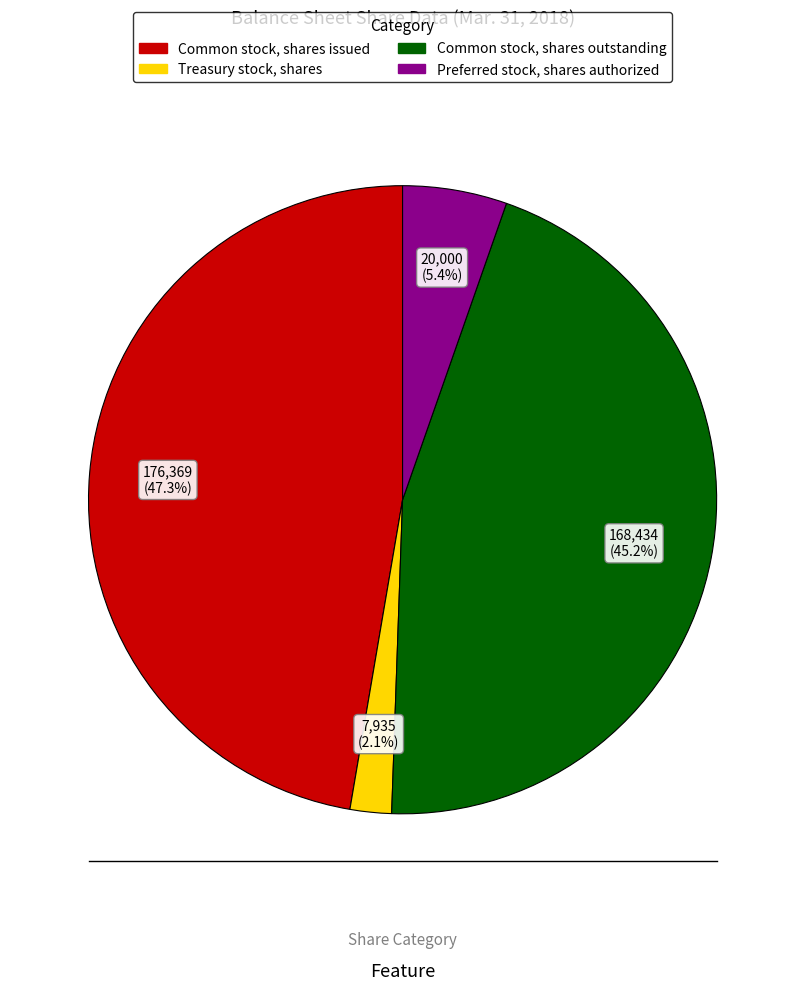

How much of the chart is everything except Common stock, shares issued?

52.7%